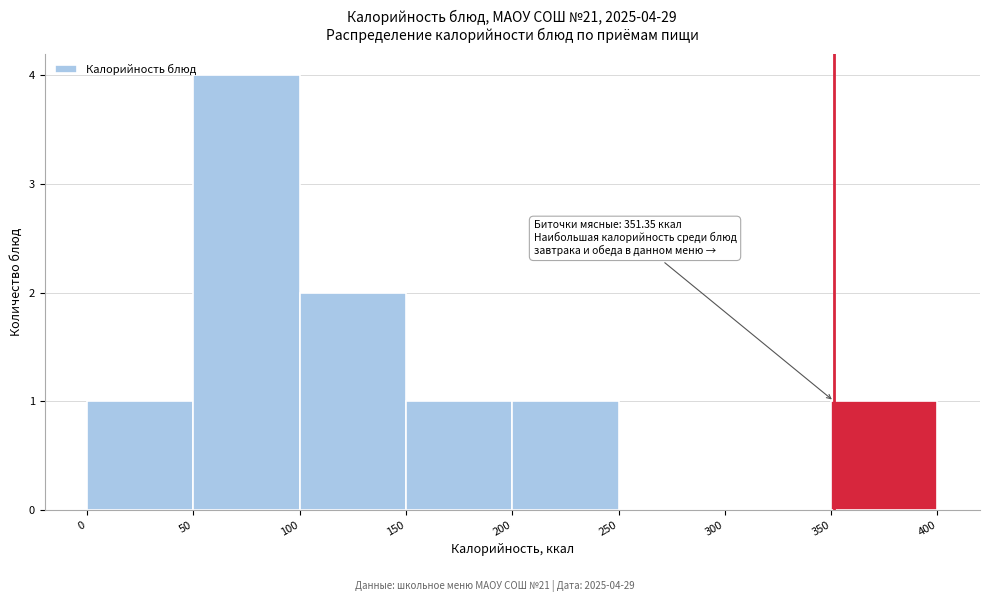

Which range on the x-axis has the tallest bar?

50 to 100